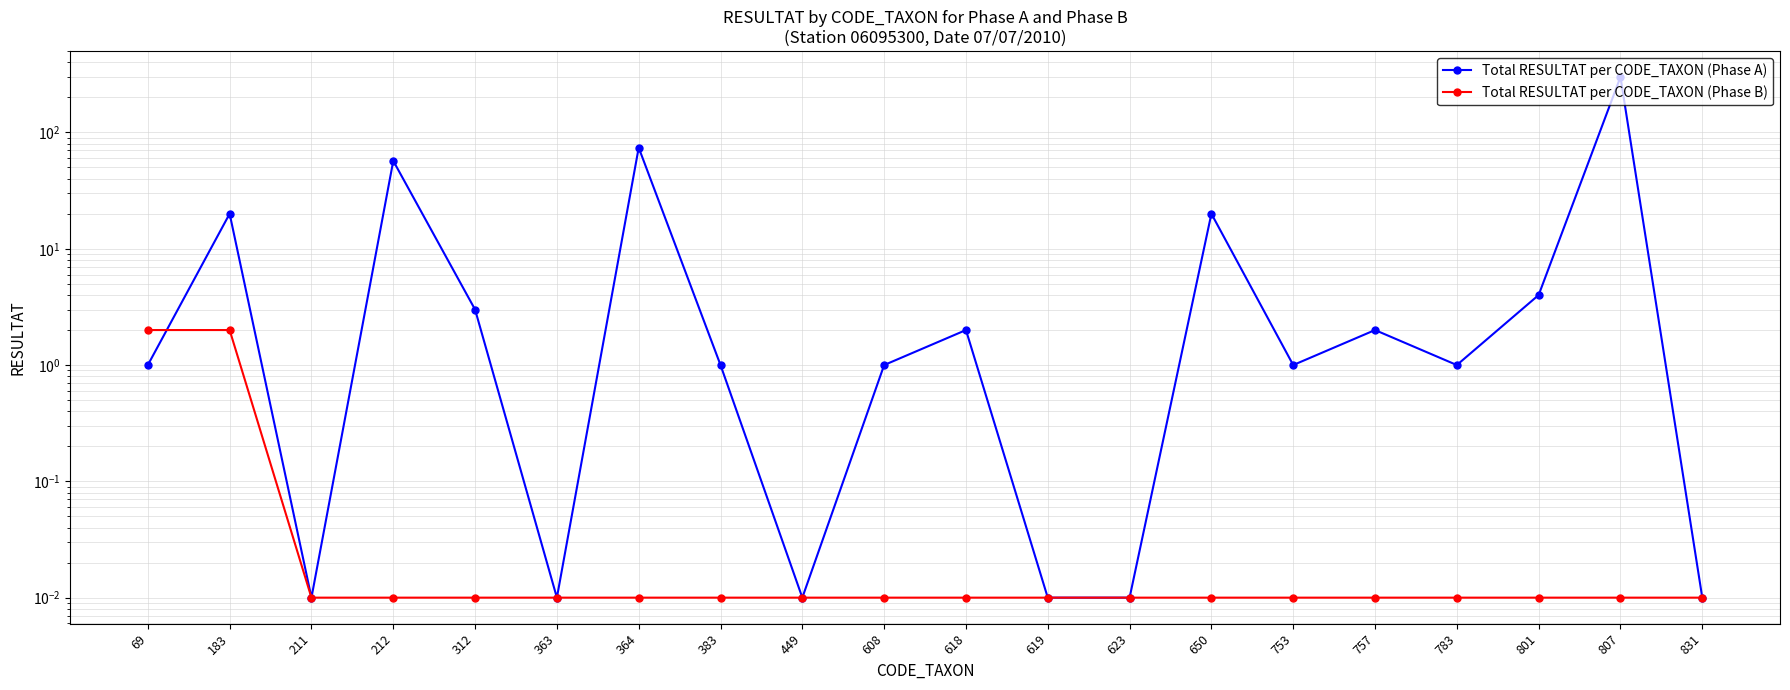

Which category has the lowest value across all series?

211